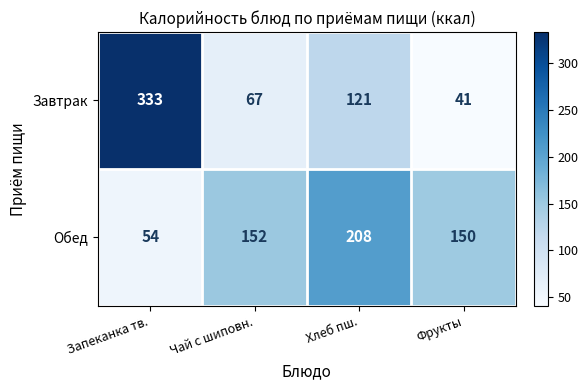

At which category does the chart reach its minimum across all series?

Фрукты